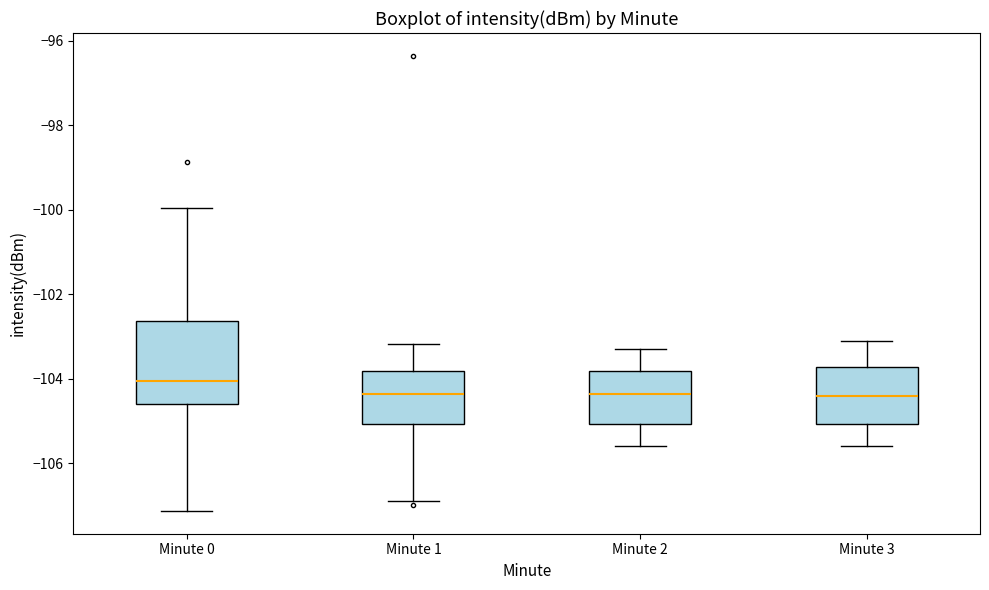

Reading left to right, read every box against the y-axis: the position of its median line, the range the box covers, and the ends of its whiskers. The values are not printed on the chart, so give them approximately, as read against the axis.

Minute 0: median -104.0, box -104.6 to -102.6, whiskers -107.2 to -100.0
Minute 1: median -104.4, box -105.0 to -103.8, whiskers -106.8 to -103.2
Minute 2: median -104.4, box -105.0 to -103.8, whiskers -105.6 to -103.2
Minute 3: median -104.4, box -105.0 to -103.8, whiskers -105.6 to -103.0